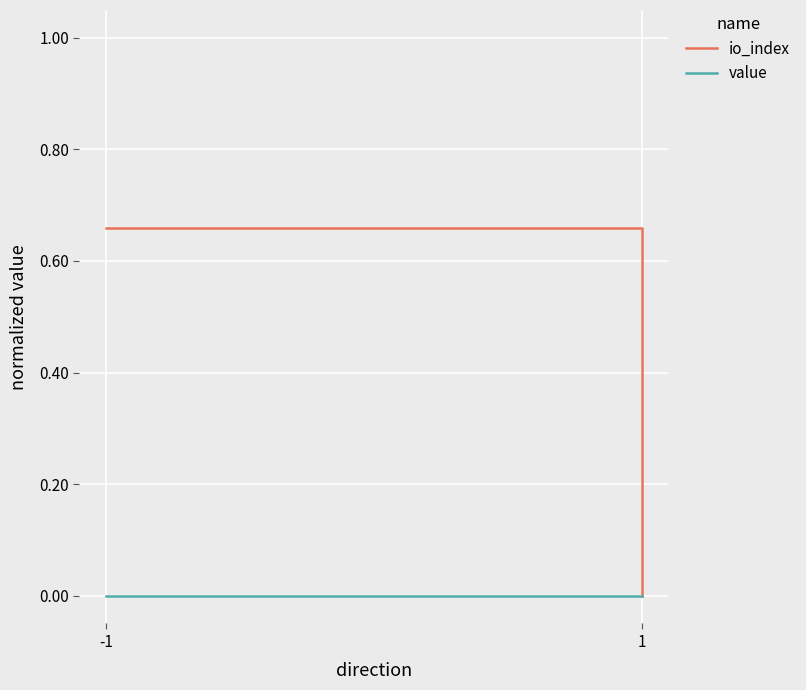

Rank the series by their maximum value, from highest to lowest.

io_index, value